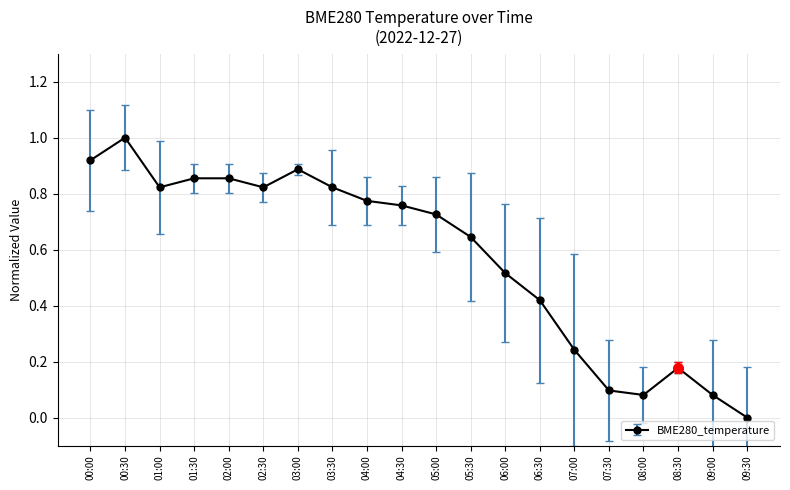

At which category does the data reach its first local peak?

00:30